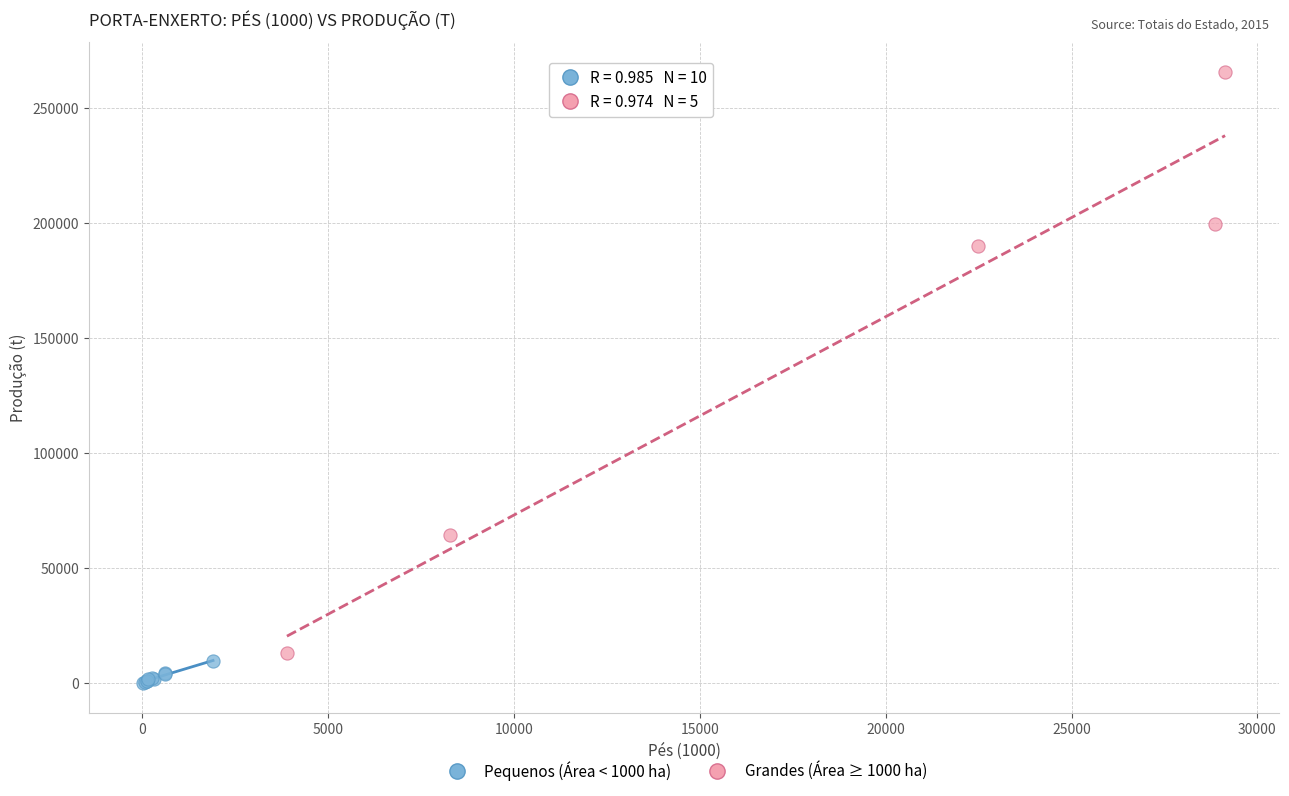

Which series contains the lowest Y value?

Pequenos (Área < 1000 ha)